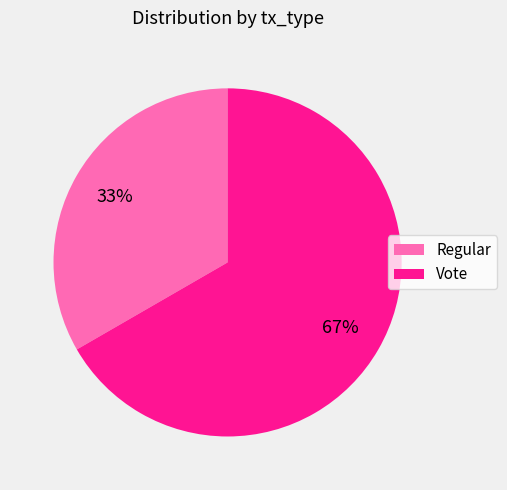

What percentage is the Vote slice, to the nearest percent?

67%